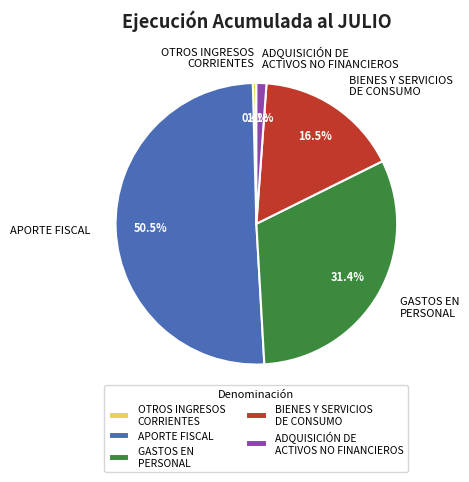

Between APORTE FISCAL and BIENES Y SERVICIOS DE CONSUMO, which is larger?

APORTE FISCAL